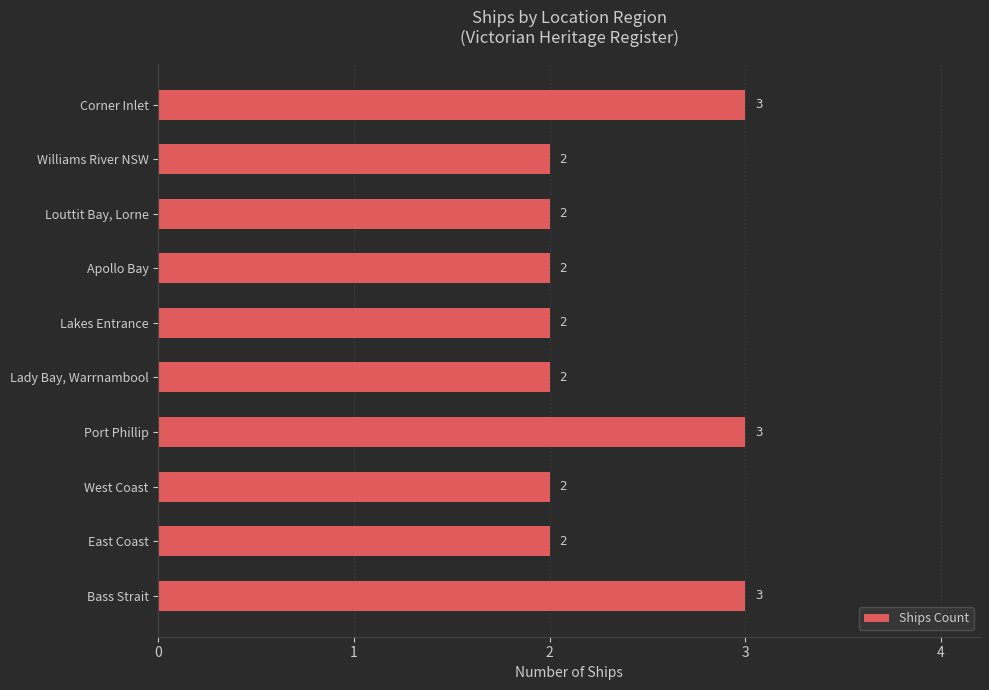

What is the ratio of the value at Williams River NSW to the value at Lakes Entrance?

1.0